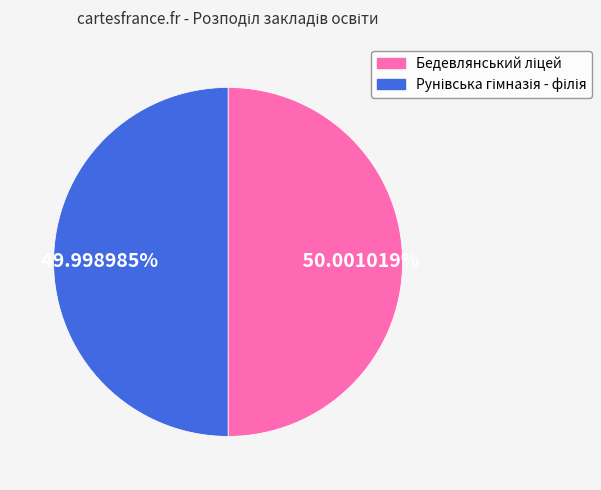

Is there any slice that represents more than half of the pie?

Yes